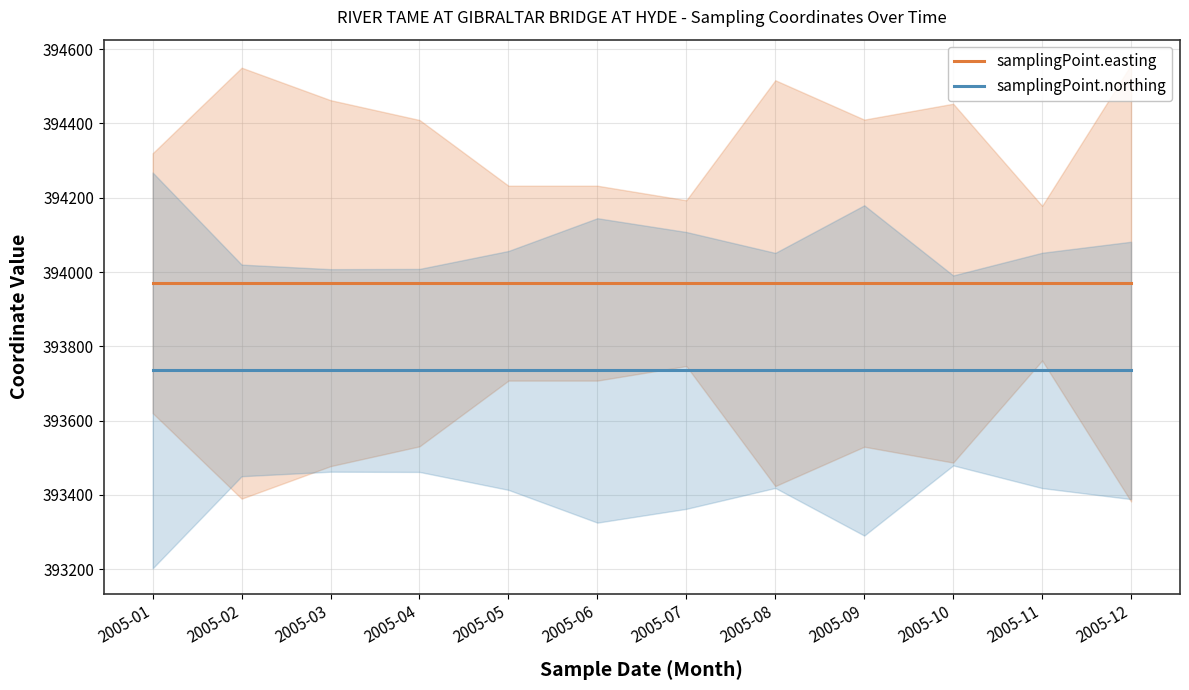

What is the spread (max minus min) of values at 2005-09?

235